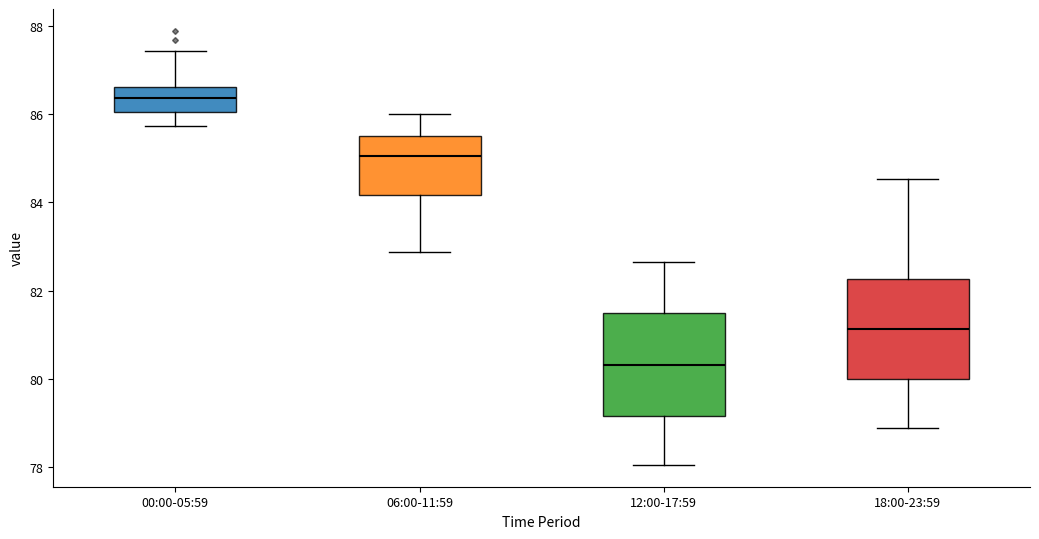

Reading left to right, read every box against the y-axis: the position of its median line, the range the box covers, and the ends of its whiskers. The values are not printed on the chart, so give them approximately, as read against the axis.

00:00-05:59: median 86.4, box 86.0 to 86.6, whiskers 85.8 to 87.4
06:00-11:59: median 85.0, box 84.2 to 85.4, whiskers 82.8 to 86.0
12:00-17:59: median 80.4, box 79.2 to 81.4, whiskers 78.0 to 82.6
18:00-23:59: median 81.2, box 80.0 to 82.2, whiskers 78.8 to 84.6